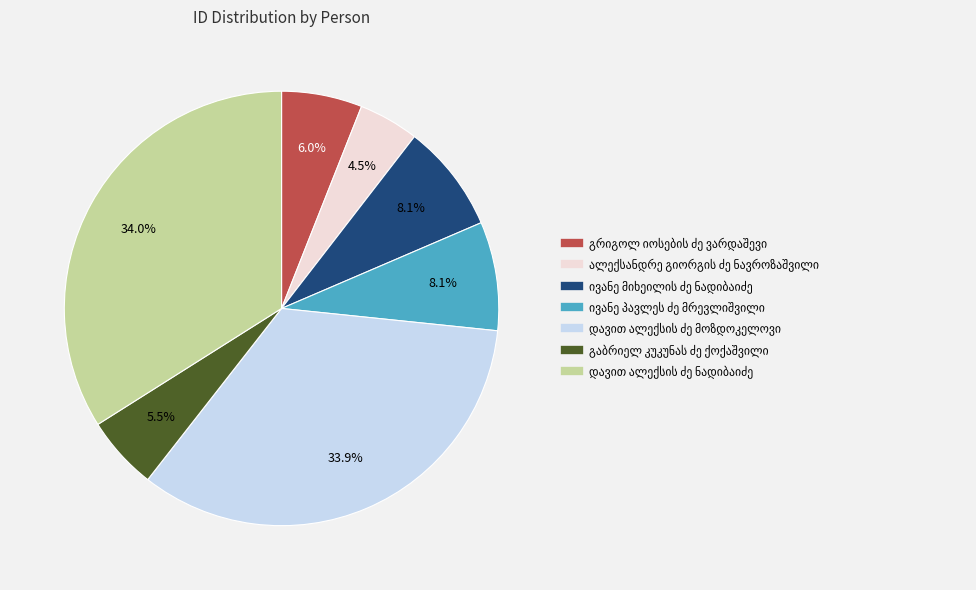

Is there any slice that represents more than half of the pie?

No